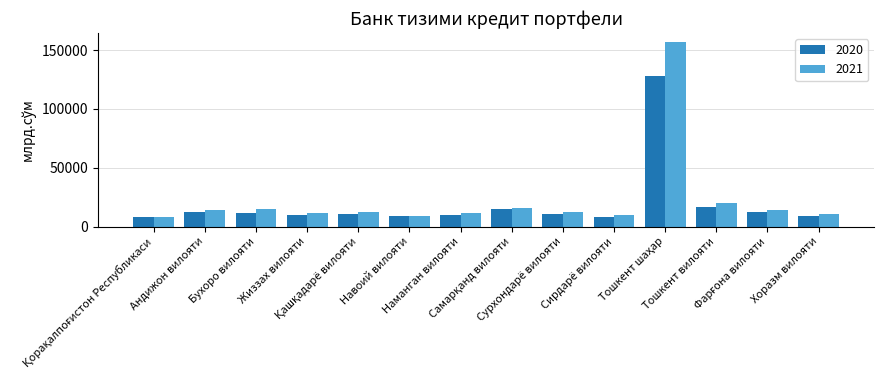

Rank the series by their maximum value, from highest to lowest.

2021, 2020